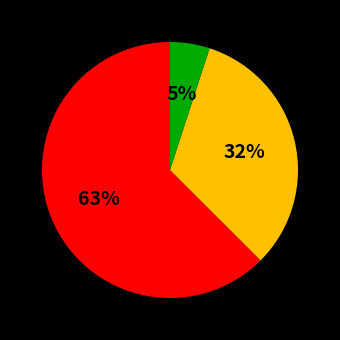

To the nearest percent, what is the average slice percentage?

33%